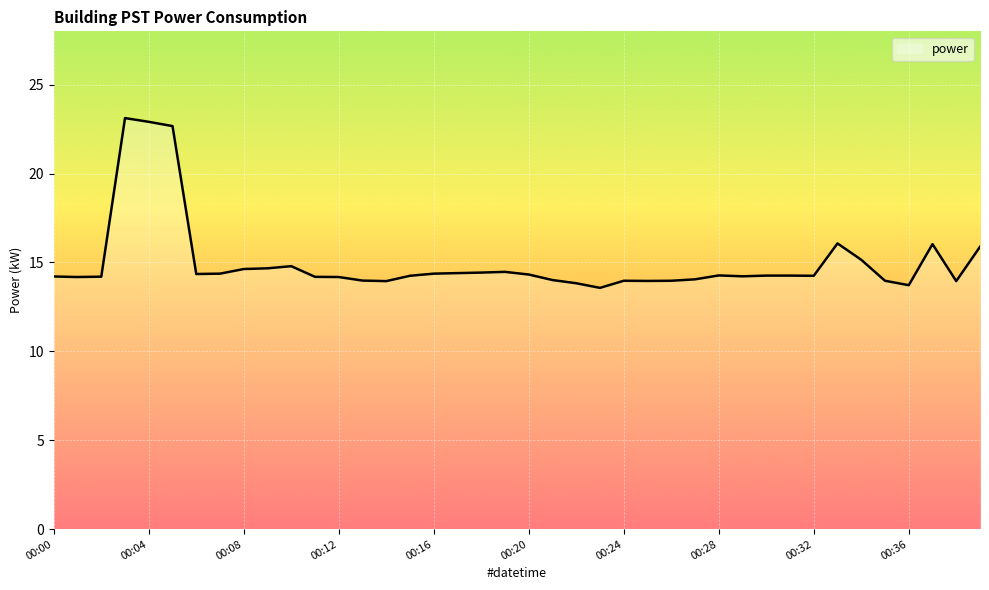

How many lines are shown in the chart?

1